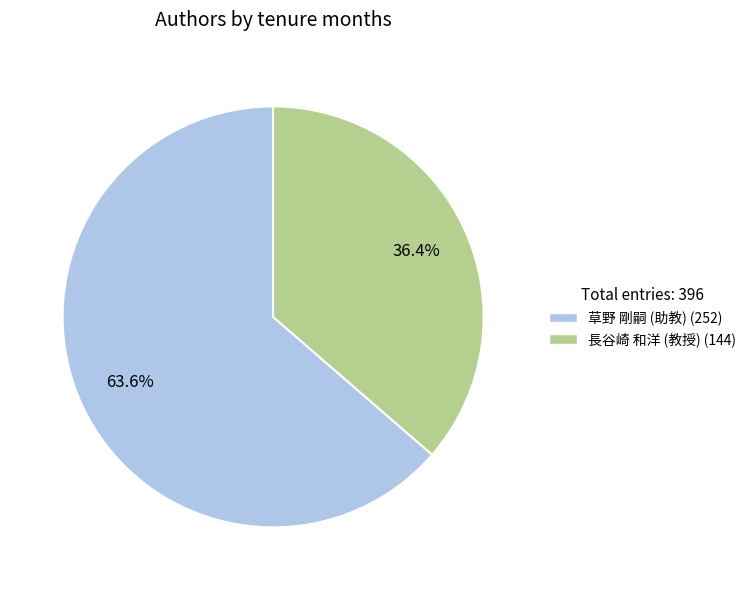

Which category has the smallest portion of the pie?

長谷崎 和洋 (教授) (144)